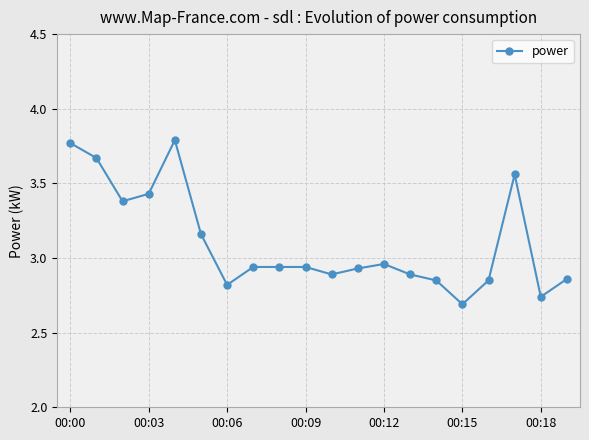

What is the difference between the maximum and minimum values?

1.1